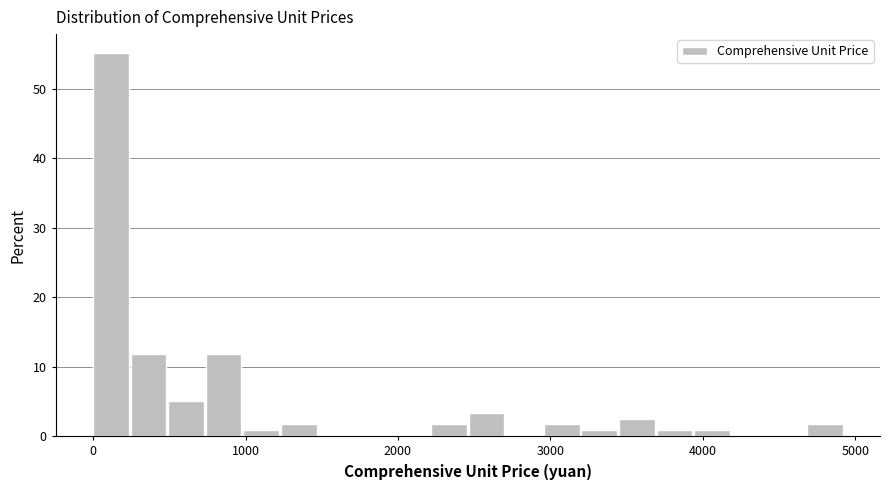

Around what value on the x-axis is the tallest bar? Give the approximate position of its centre, as read against the axis.

100